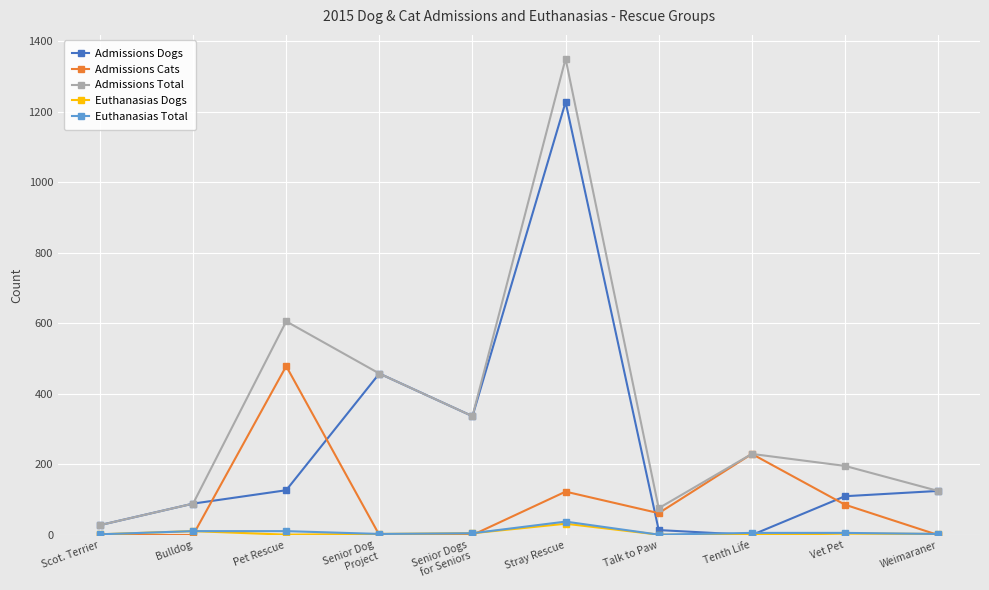

What is the difference between the highest and lowest values at Stray Rescue?

1319